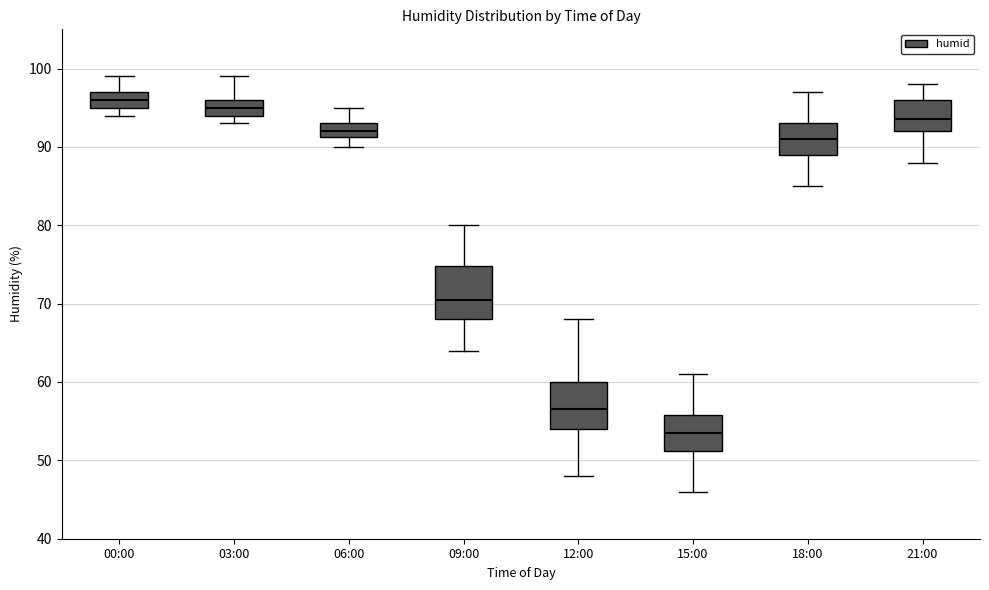

Reading left to right, transcribe this box plot: for each box, give where its median line is, the range the box spans, and where its two whiskers end, as read against the y-axis. The values are not printed on the chart, so give them approximately, as read against the axis.

00:00: median 96, box 95 to 97, whiskers 94 to 99
03:00: median 95, box 94 to 96, whiskers 93 to 99
06:00: median 92, box 91 to 93, whiskers 90 to 95
09:00: median 71, box 68 to 75, whiskers 64 to 80
12:00: median 57, box 54 to 60, whiskers 48 to 68
15:00: median 54, box 51 to 56, whiskers 46 to 61
18:00: median 91, box 89 to 93, whiskers 85 to 97
21:00: median 94, box 92 to 96, whiskers 88 to 98